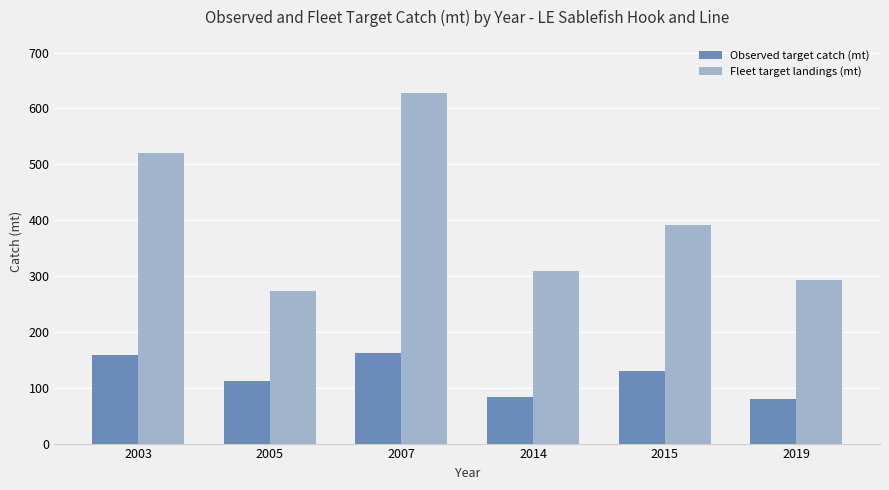

Read the Observed target catch (mt) value at 2005.

112.6